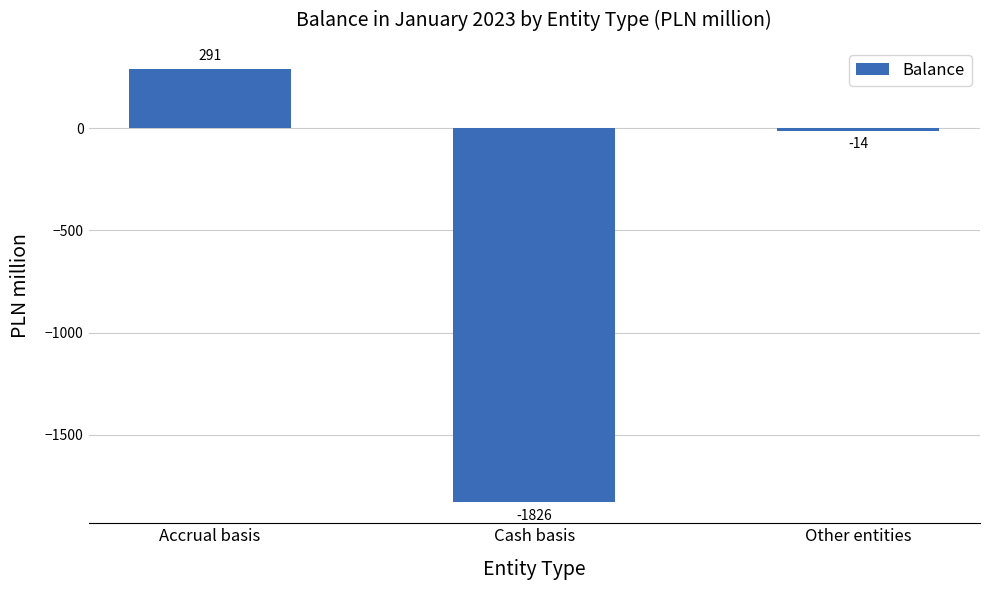

Are the bars horizontal?

No